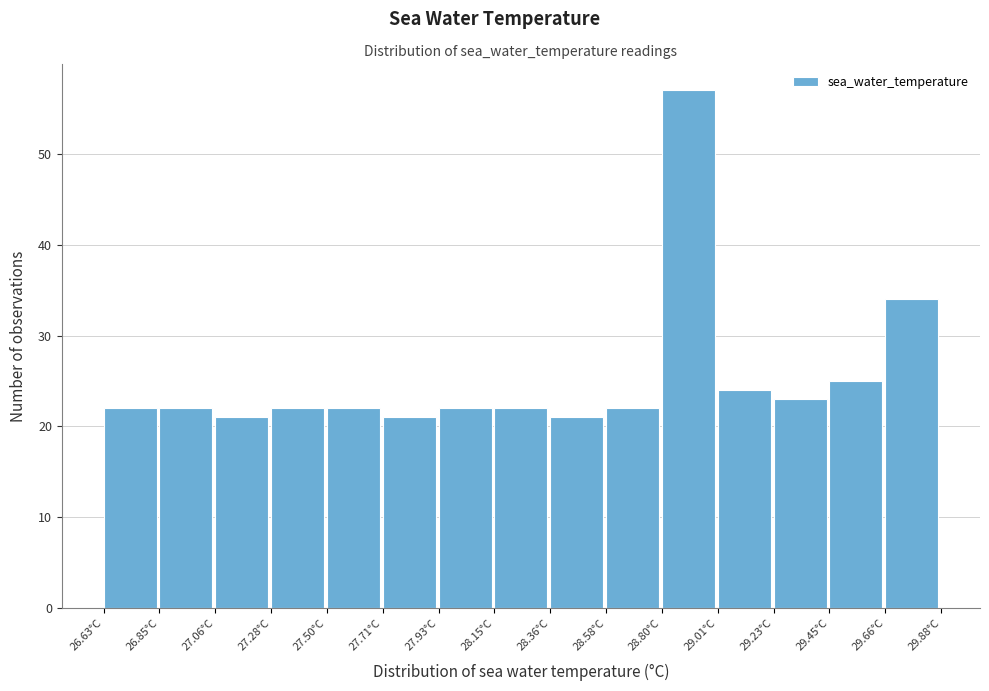

Which range on the x-axis has the tallest bar?

28.80 to 29.00